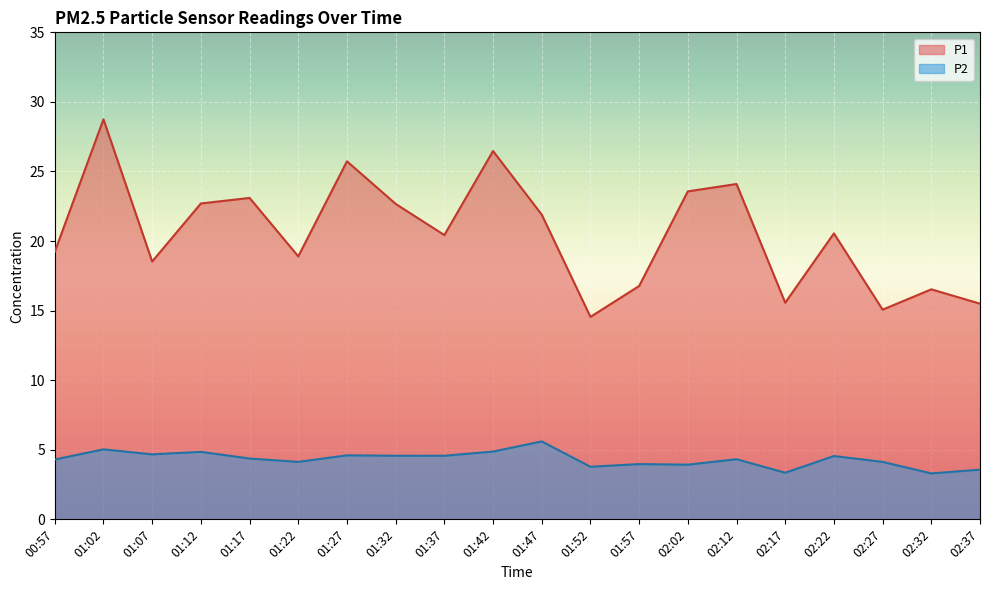

At which category does the chart reach its peak across all series?

01:02